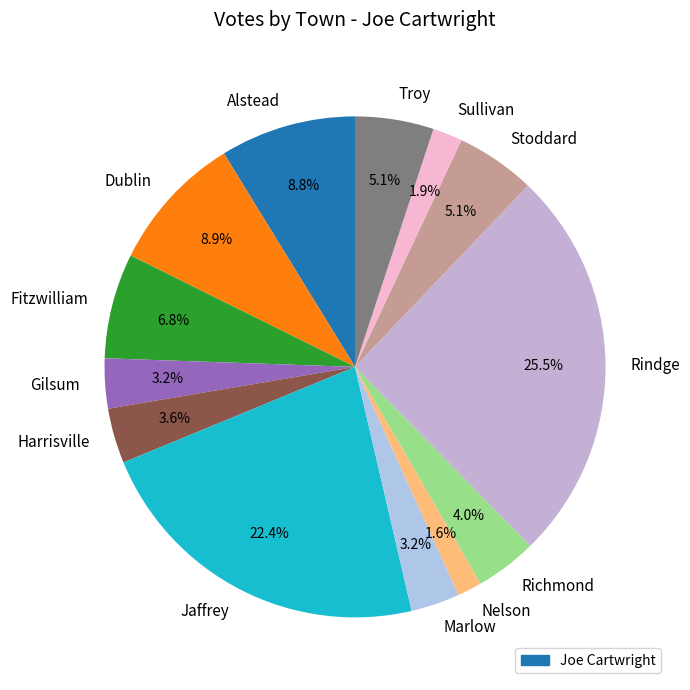

Count the number of slices in the pie.

13